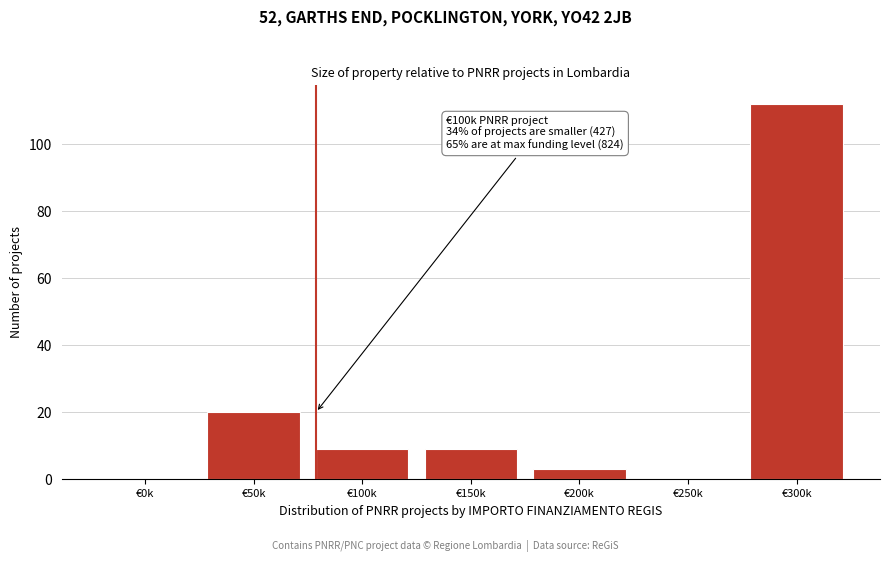

Reading right to left, what are all the values shown in this chart?

€300k=112	€250k=0	€200k=3	€150k=9	€100k=9	€50k=20	€0k=0